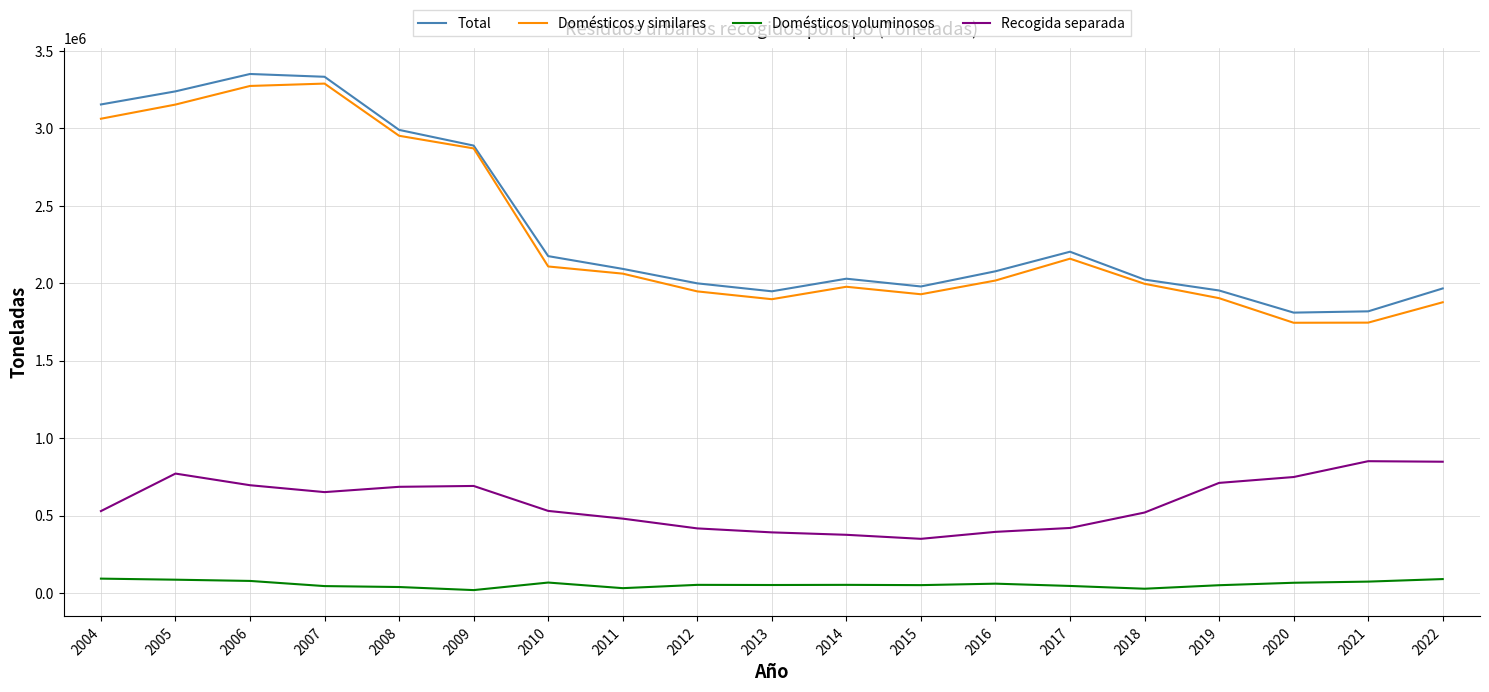

In Total, how many points are lower than both neighbors (excluding endpoints)?

3